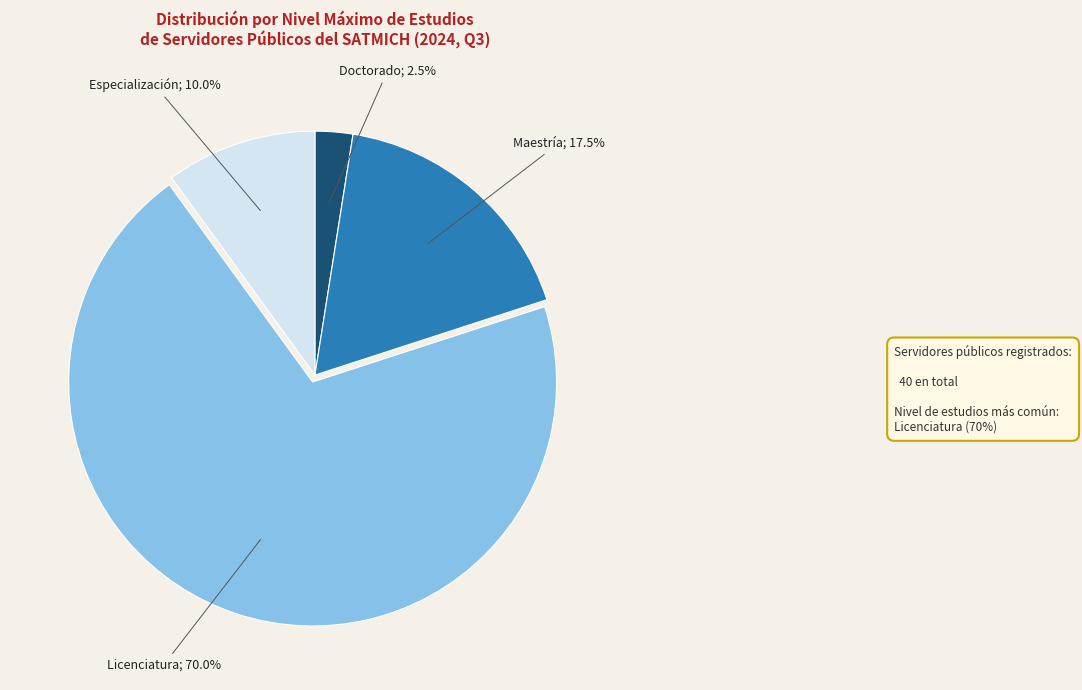

Does any single category account for the majority?

Yes